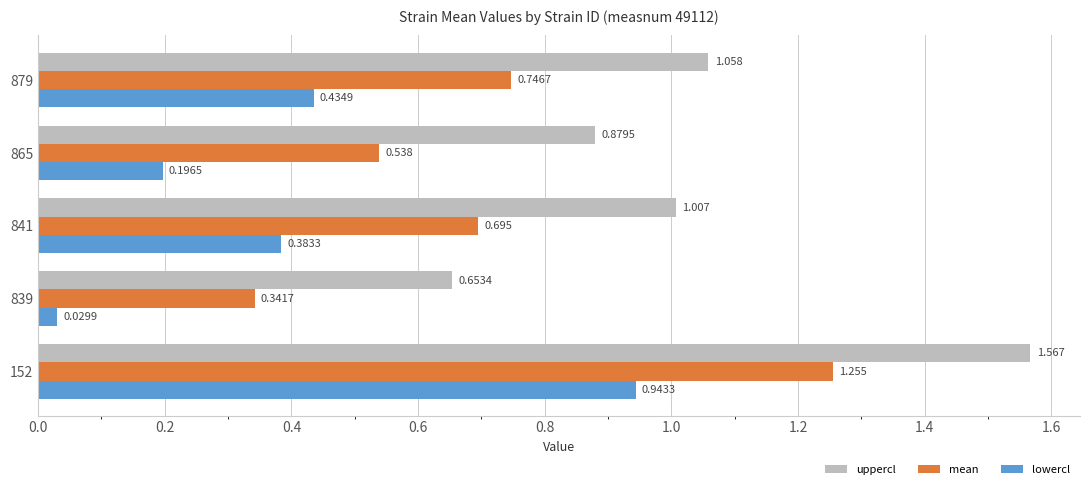

Is the value of lowercl at 879 greater than the value of uppercl at 865?

No